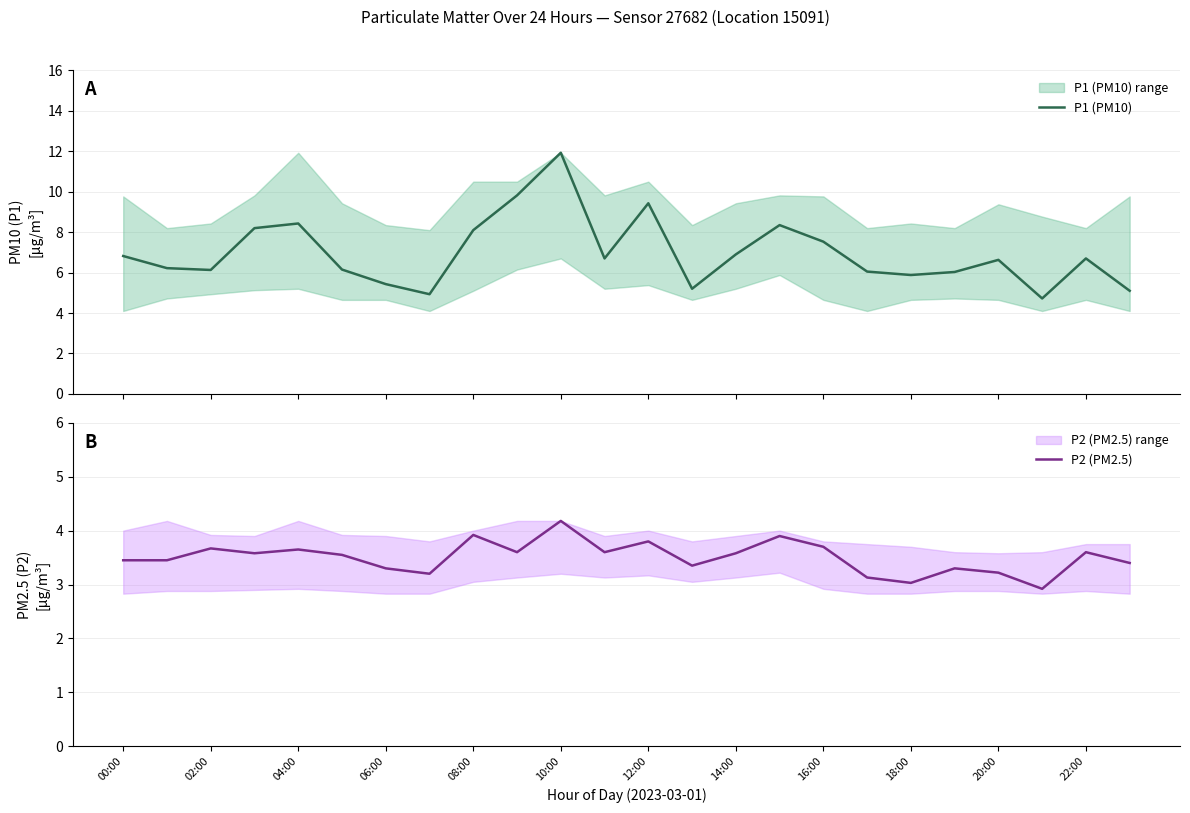

True or false: P1 (PM10) and P2 (PM2.5) cross at least once.

False